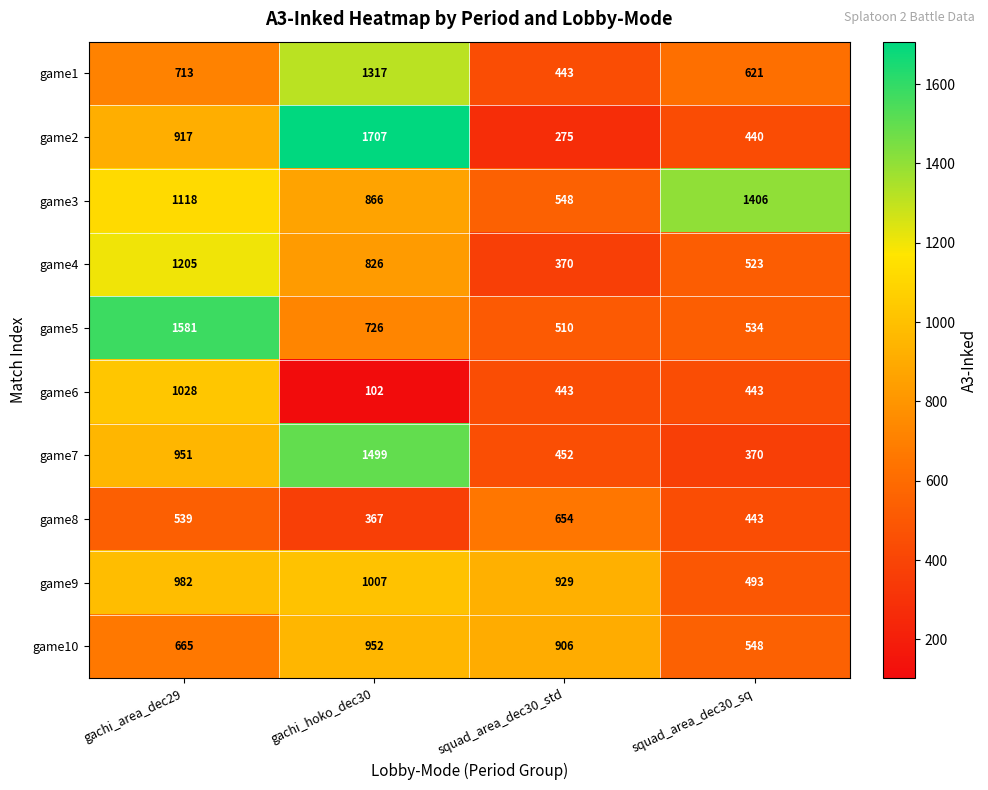

List the series in order of their peak value, lowest first.

game8, game10, game9, game6, game4, game1, game3, game7, game5, game2